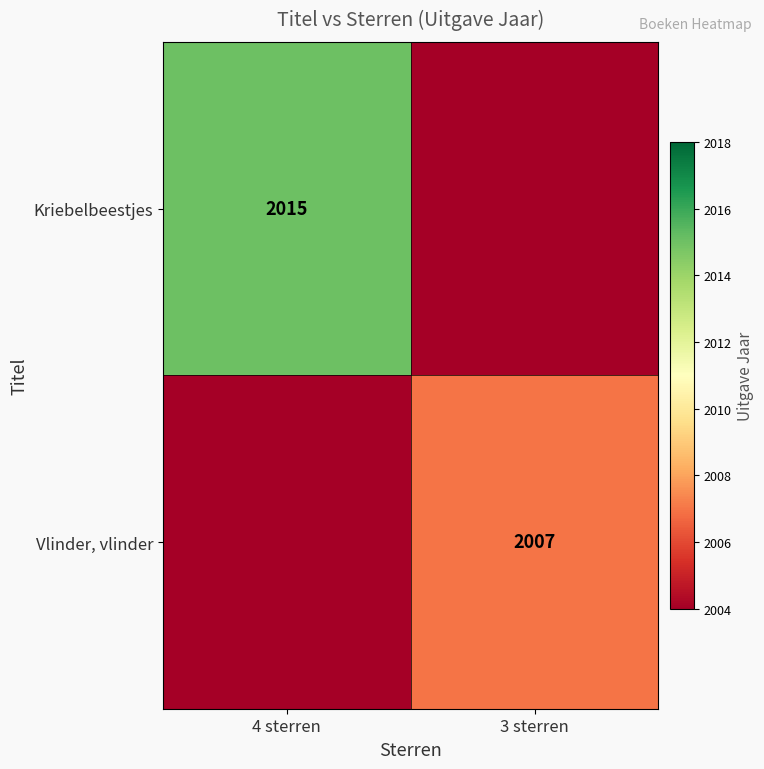

The value of Vlinder, vlinder at 3 sterren is 2007. True or false?

True